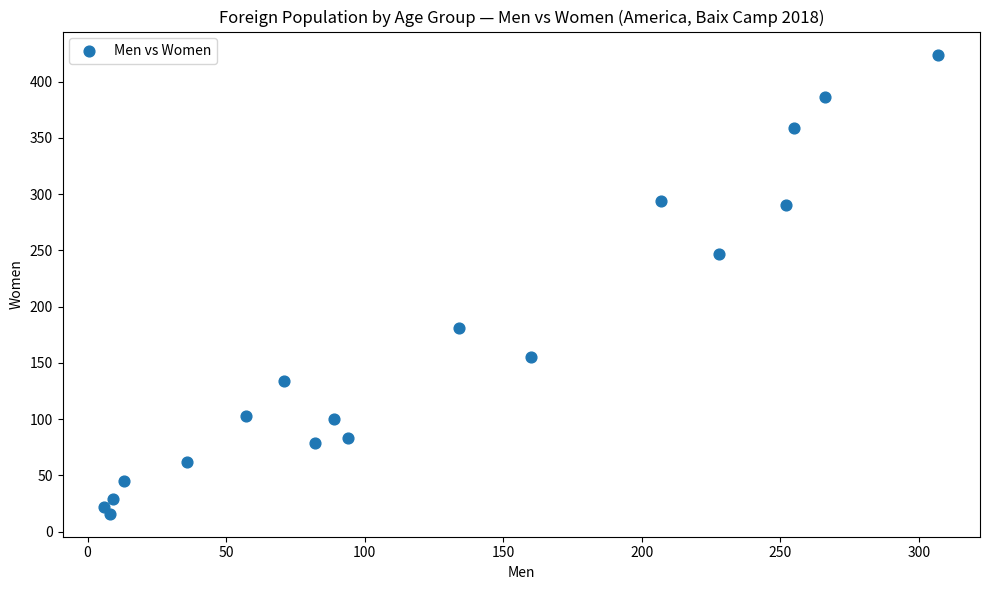

What is the range of Y values (max minus min)?

408